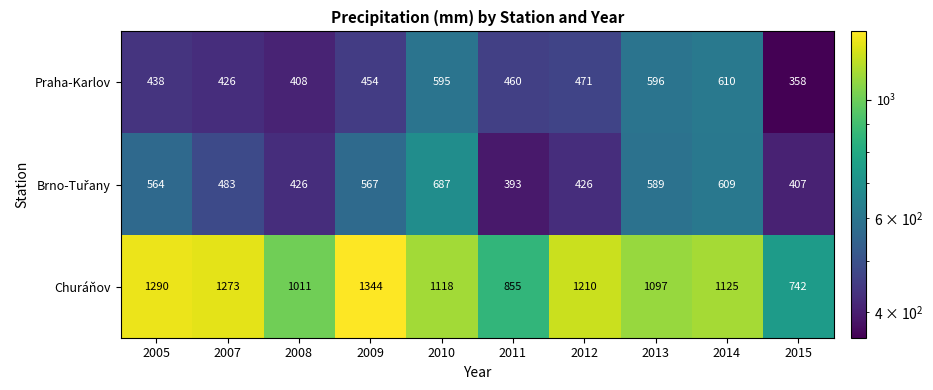

What value does the Praha-Karlov series have at 2007, to the nearest 10?

430